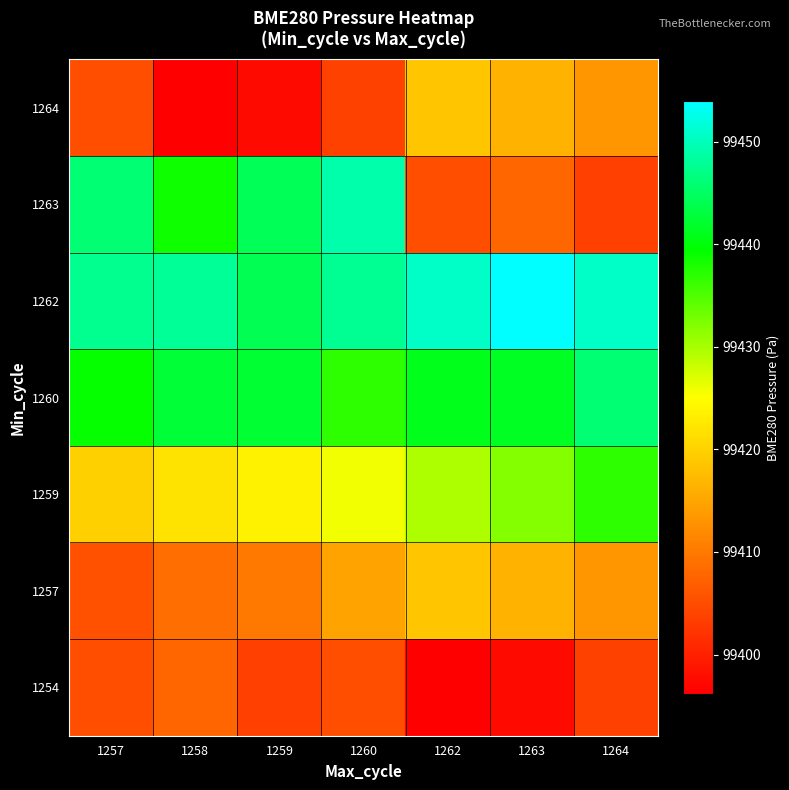

How many categories are shown in the chart?

7